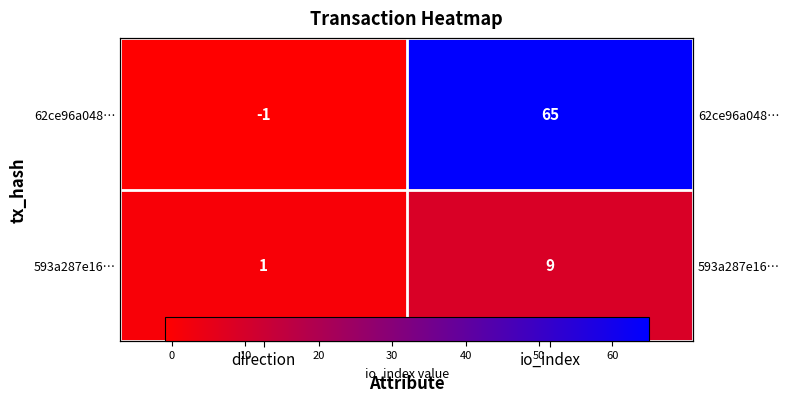

Between io_index and direction, which is larger?

io_index